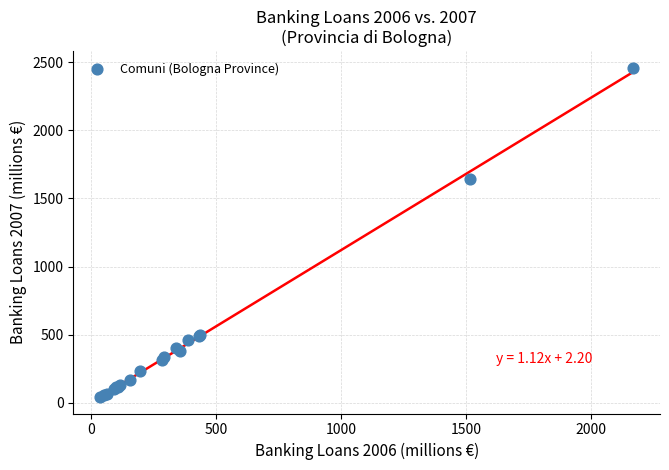

What Y value in the scatter plot is closest to 1251?

1642.3